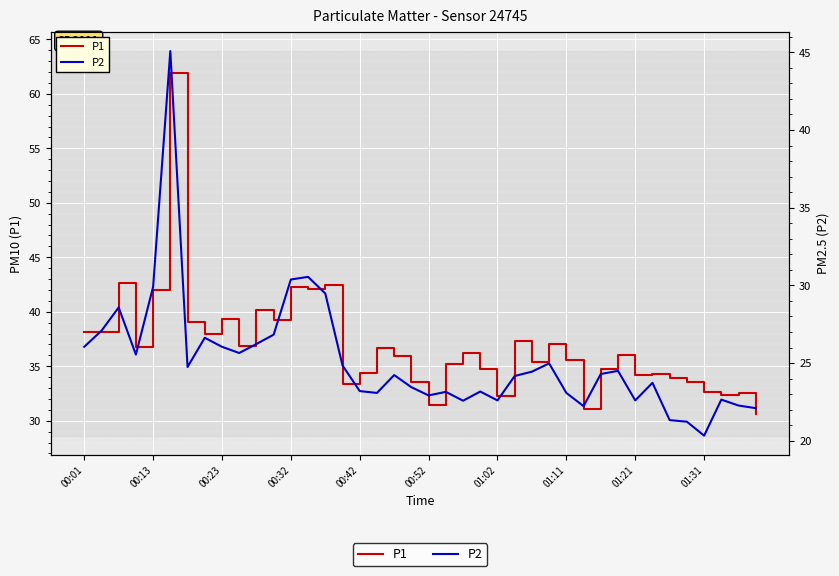

What is the average value of the P1 series?

36.9